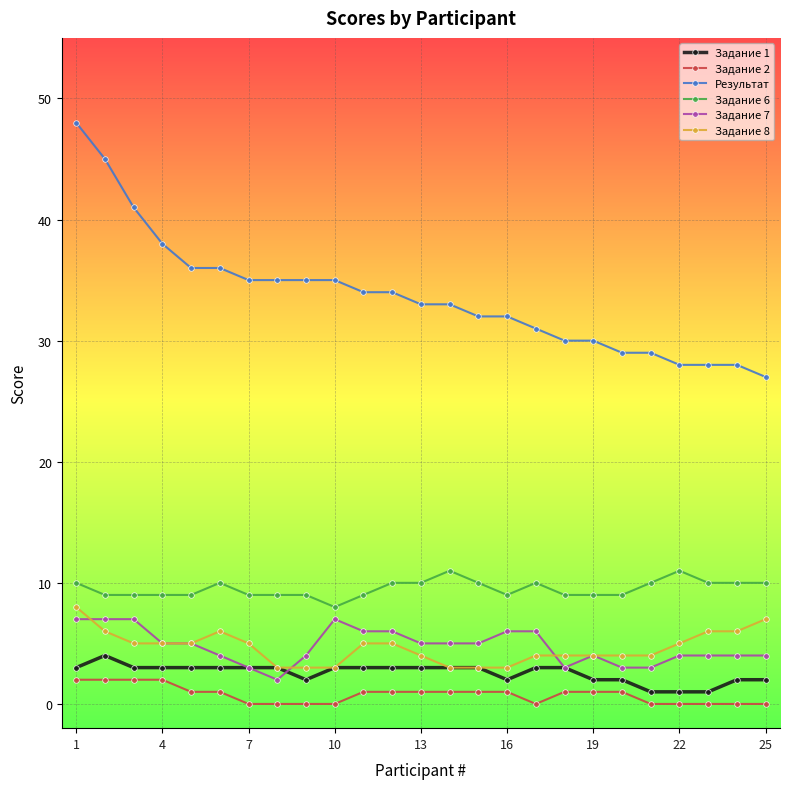

Which series has the largest total across all categories?

Результат